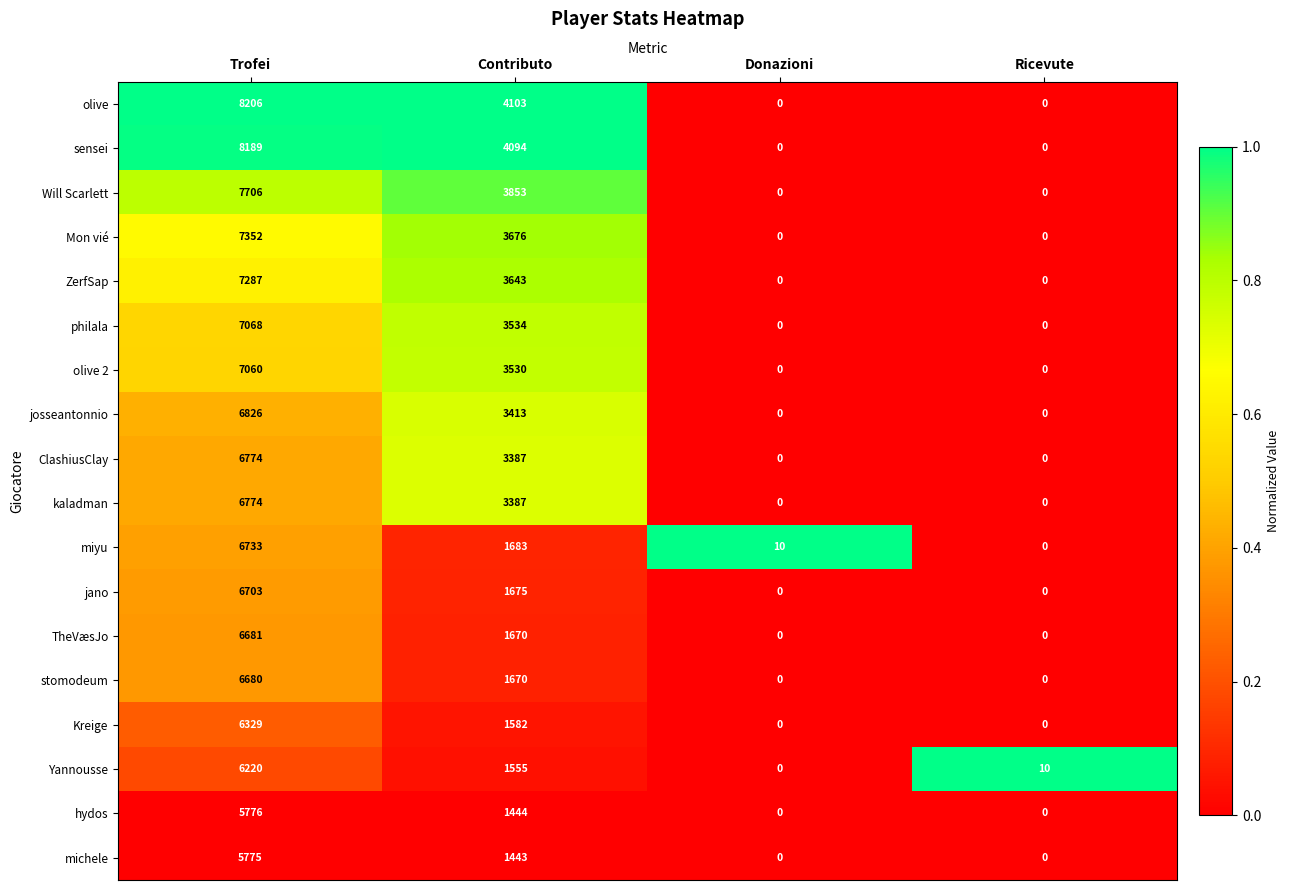

What is the total value across all series at Contributo?

49342